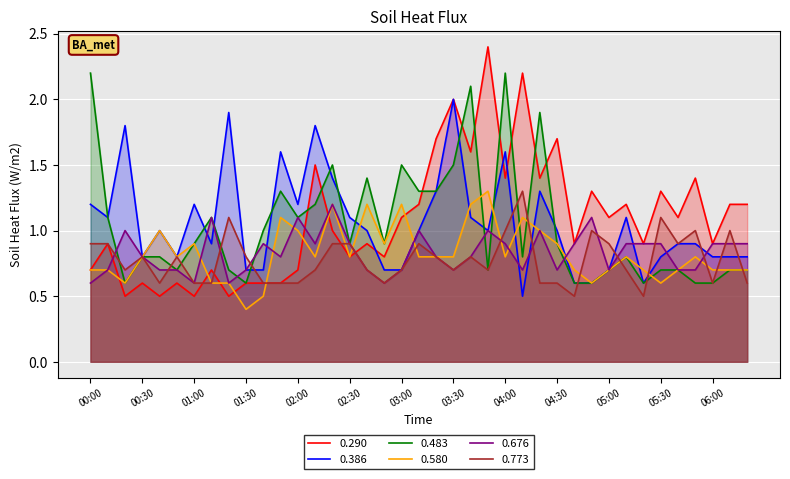

The value of 0.386 at 02:50 is 0.7. True or false?

True